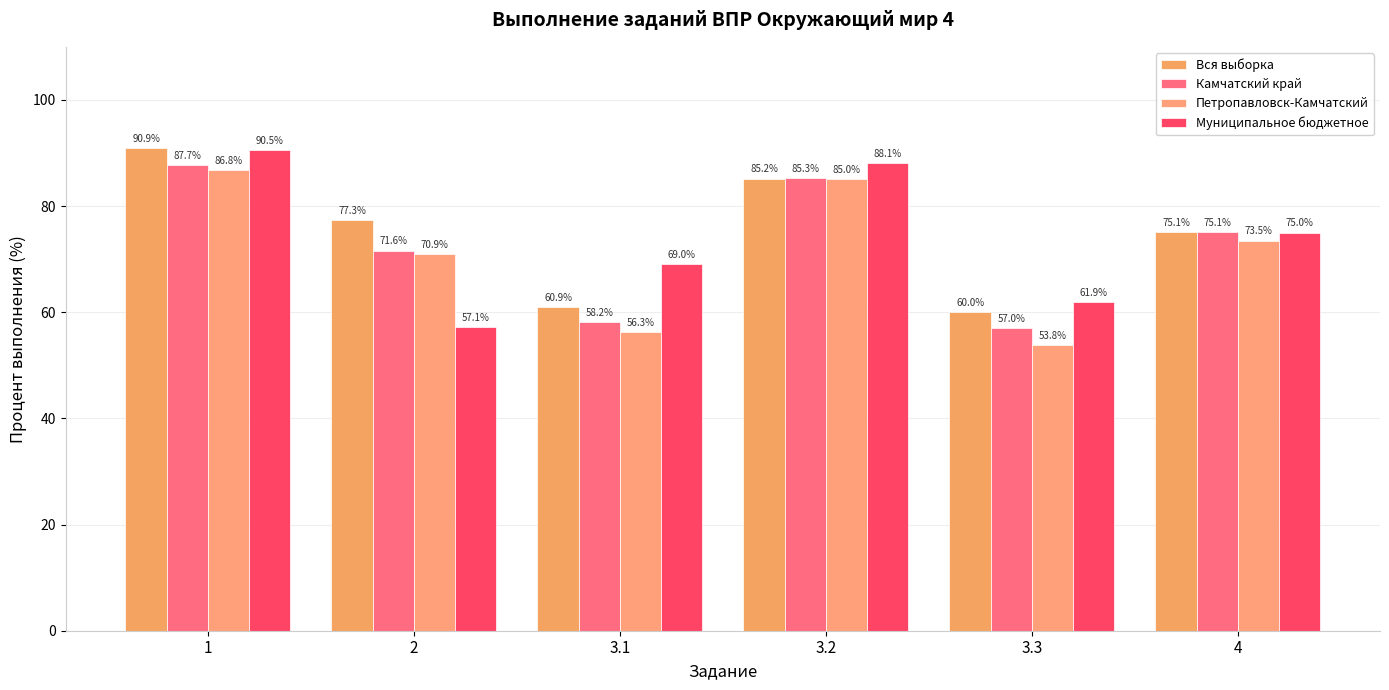

The Муниципальное бюджетное series shows 69.0 at 3.1. True or false?

True